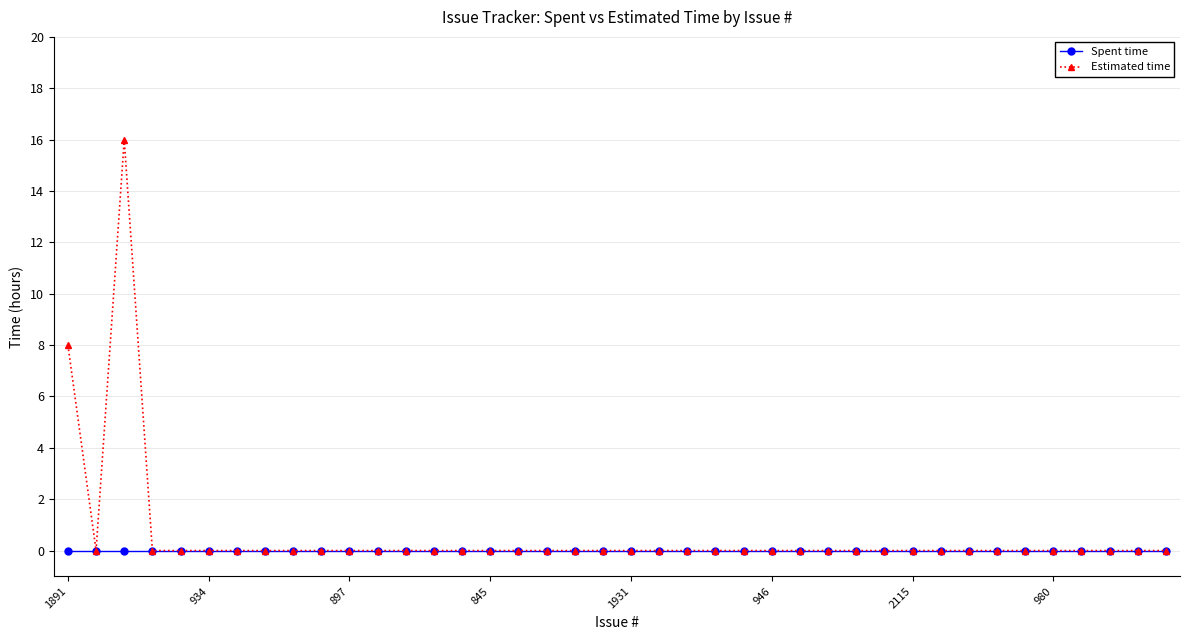

List the series in order of their overall mean, lowest first.

Spent time, Estimated time